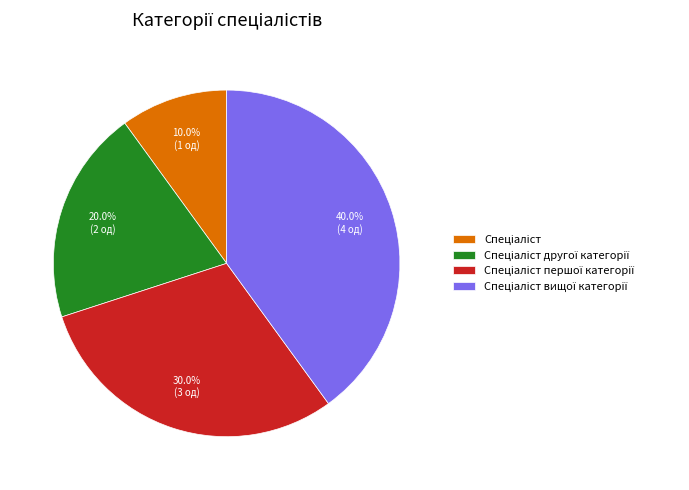

Does any single category account for the majority?

No